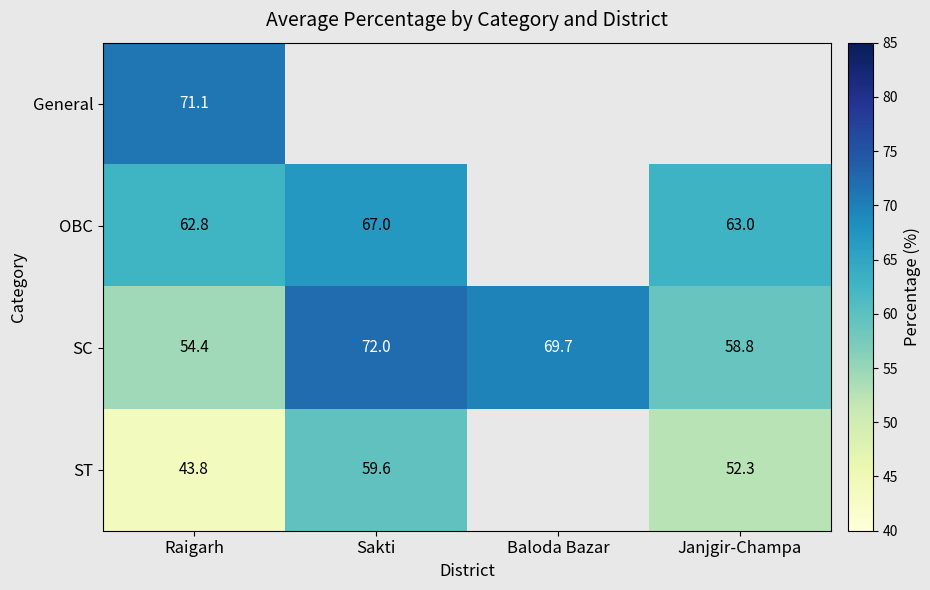

At which category is the sum across all series the highest?

Raigarh